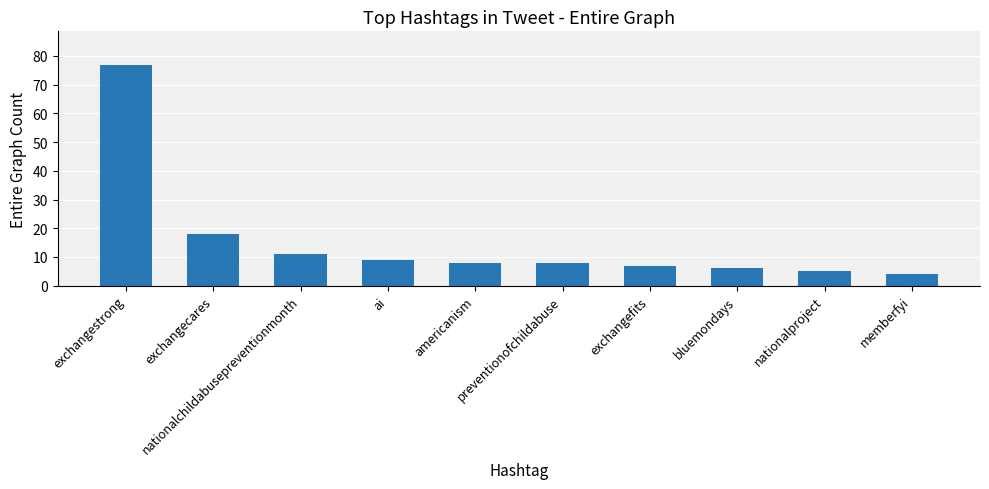

Which category has the lowest value across all series?

memberfyi